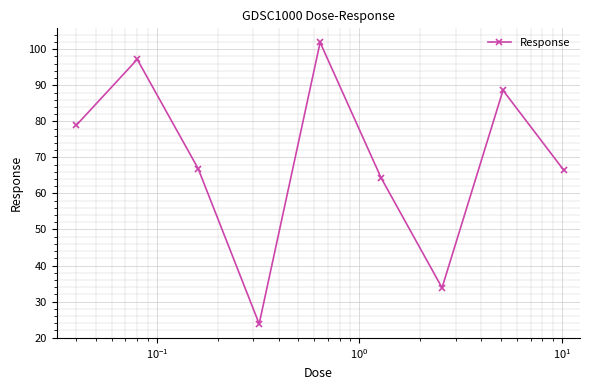

Count the number of categories in the chart.

9